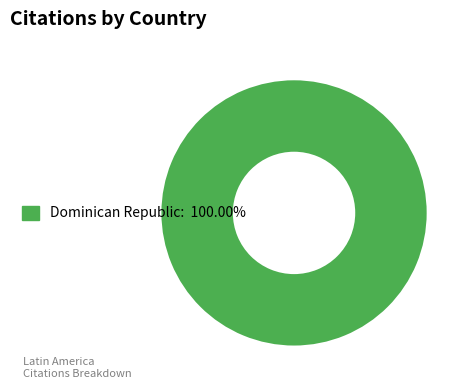

Is there any slice that represents more than half of the pie?

Yes